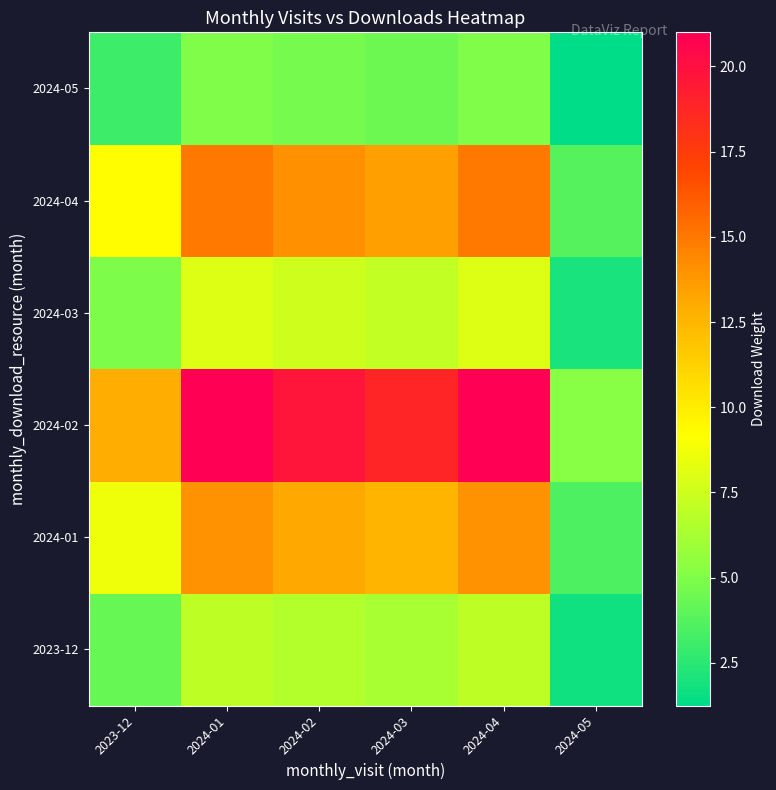

What is the greatest value displayed?

21.0